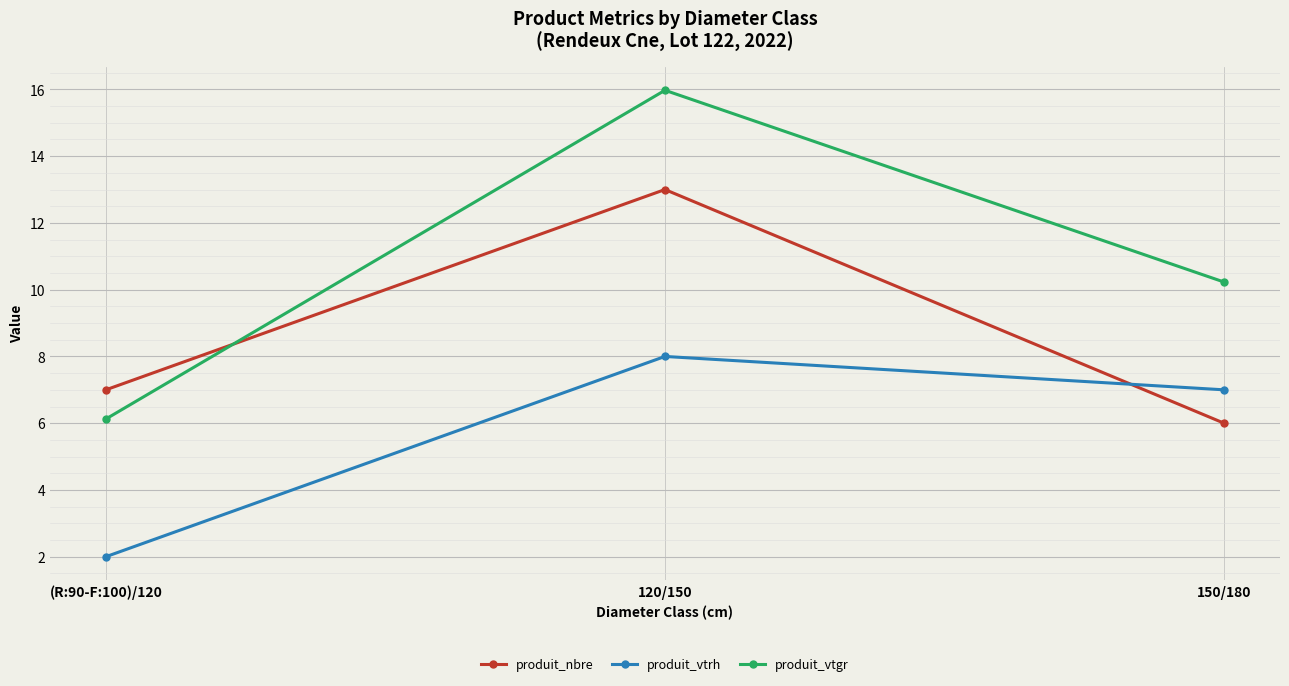

Which series has the widest spread of values?

produit_vtgr